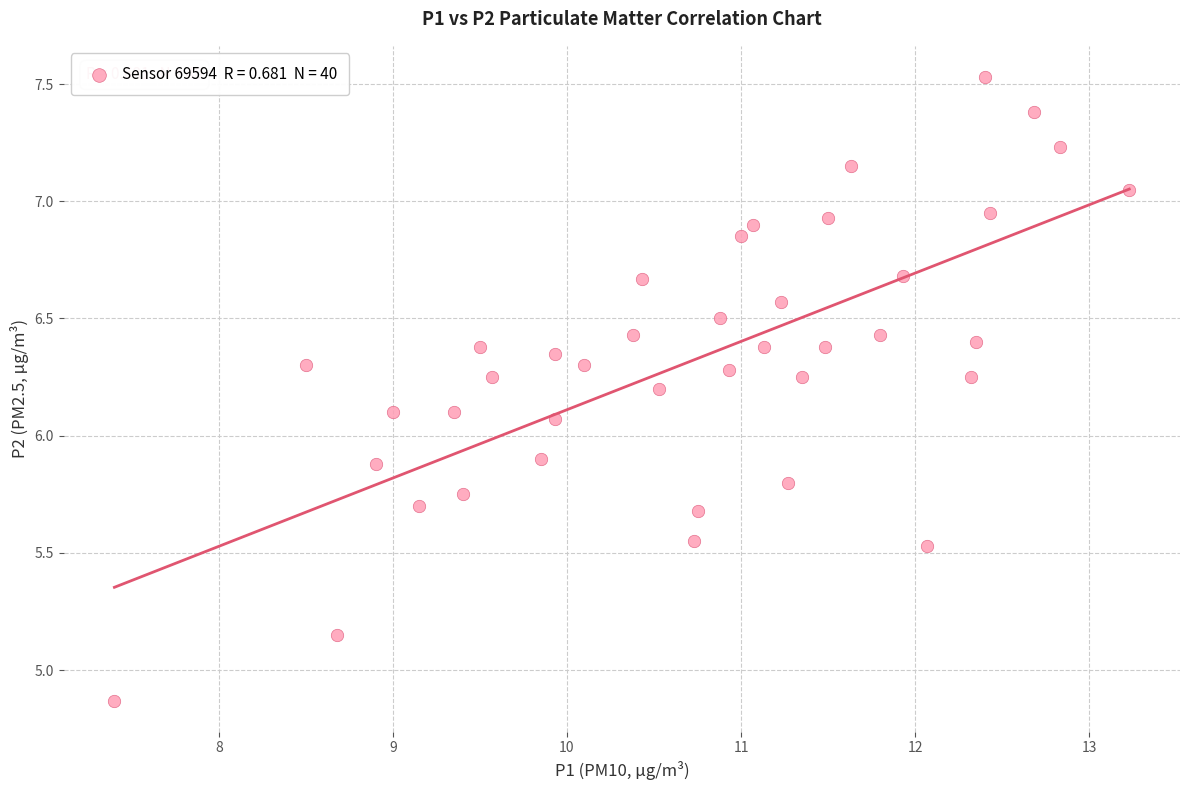

What is the range of Y values (max minus min)?

2.7